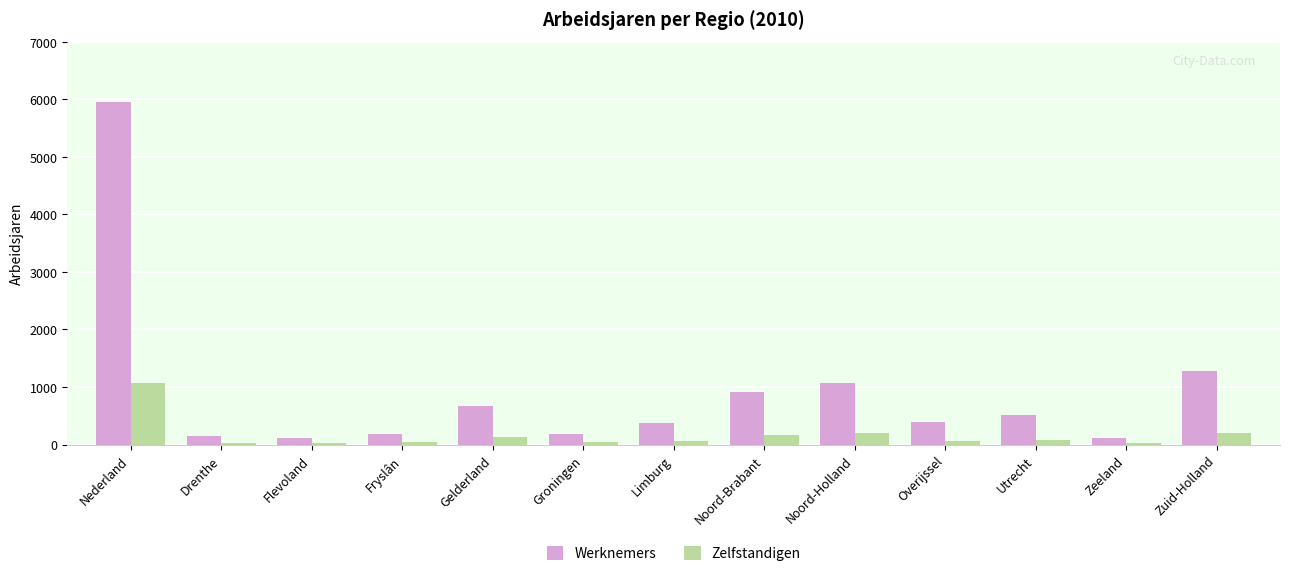

What value does the Werknemers series have at Zeeland?

112.2